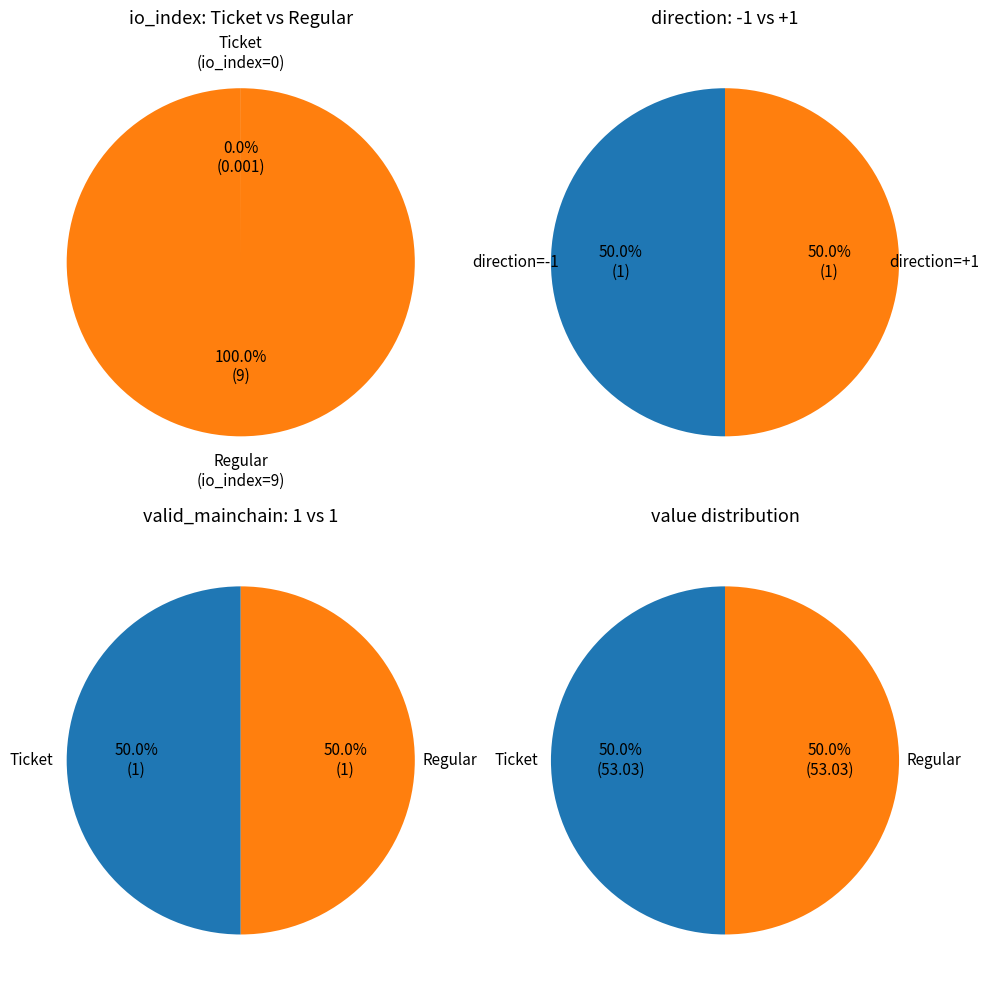

What is the largest slice in the pie chart?

io_index=9